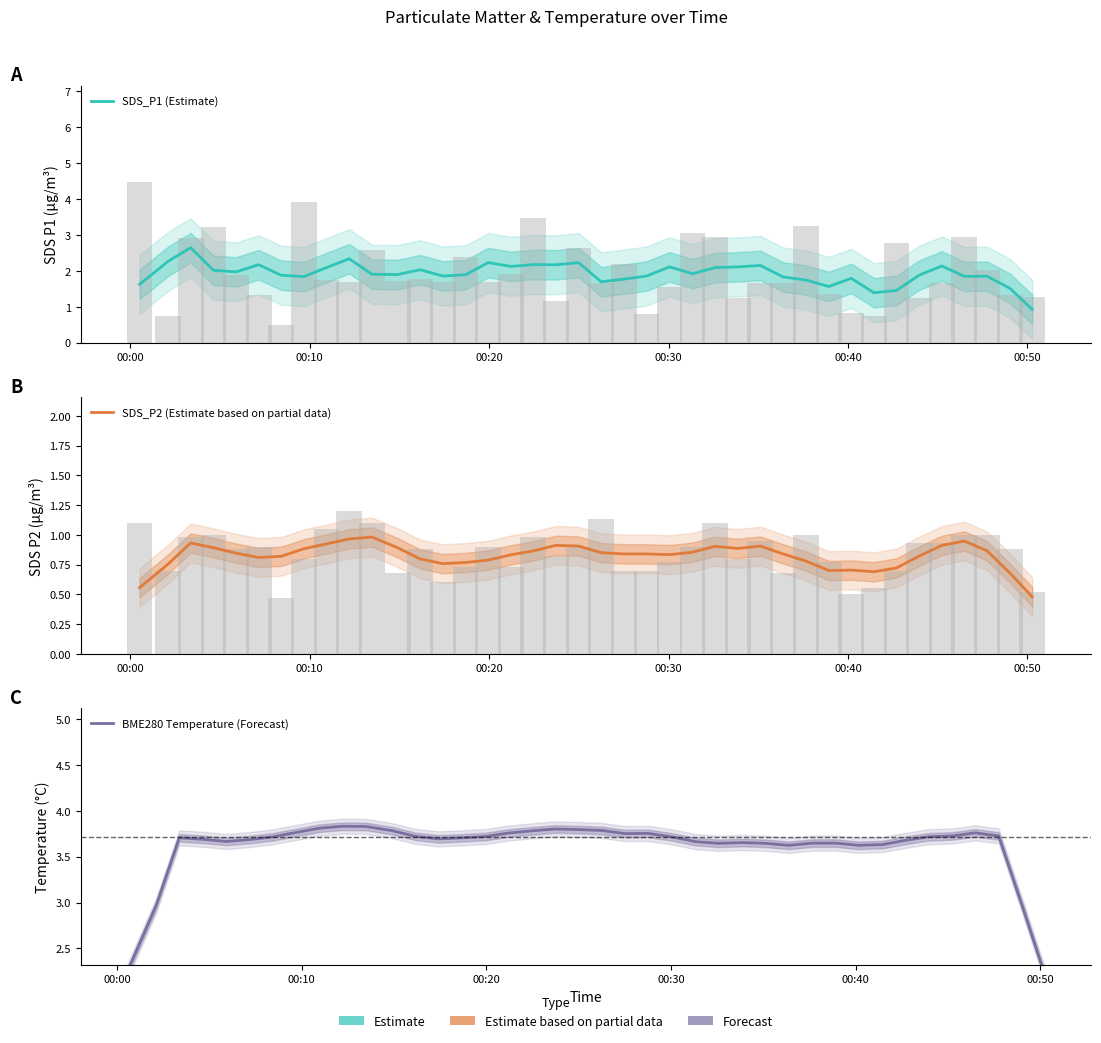

How many values in the BME280 Temperature (Forecast) series exceed 3?

36